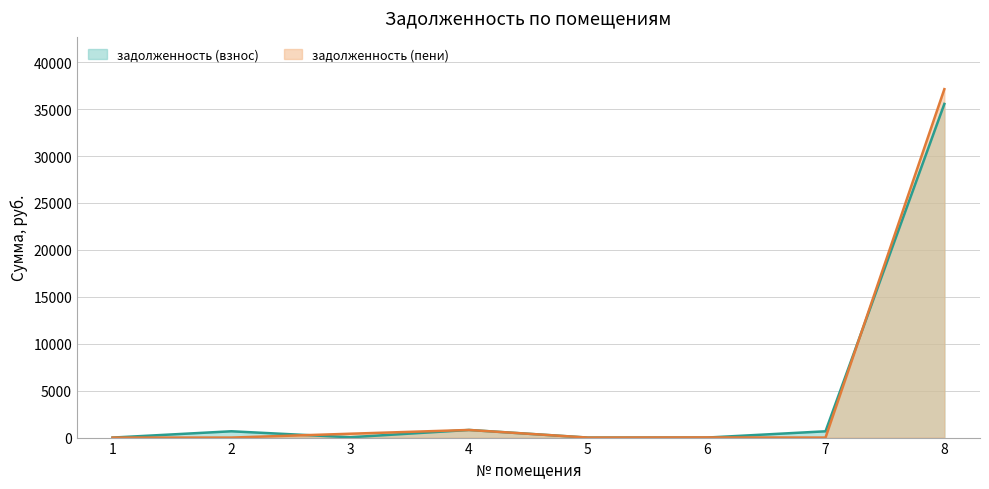

What is the difference between the second highest and second lowest values in the задолженность (взнос) series?

812.6